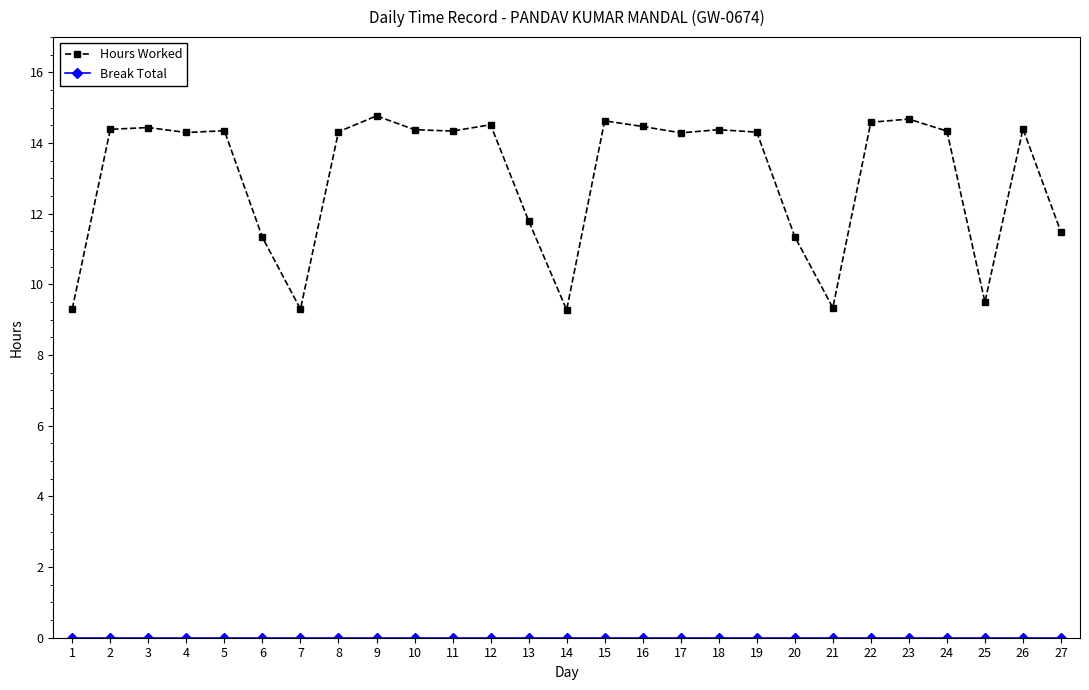

Which series changed the most between 19 and 21?

Hours Worked